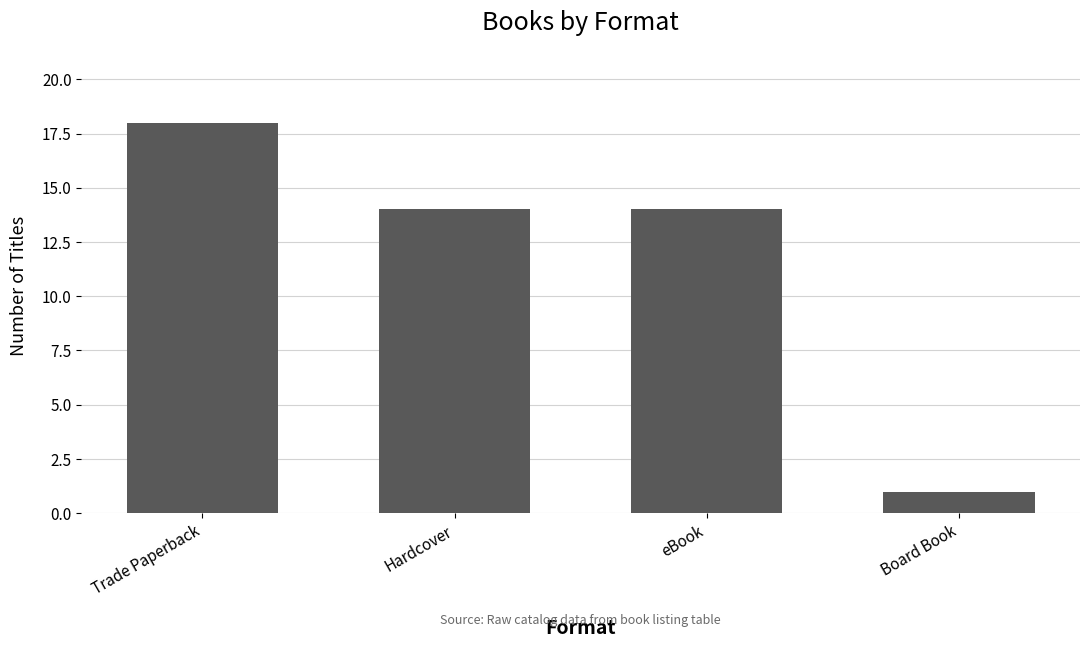

What is the label of the 1st bar from the left?

Trade Paperback